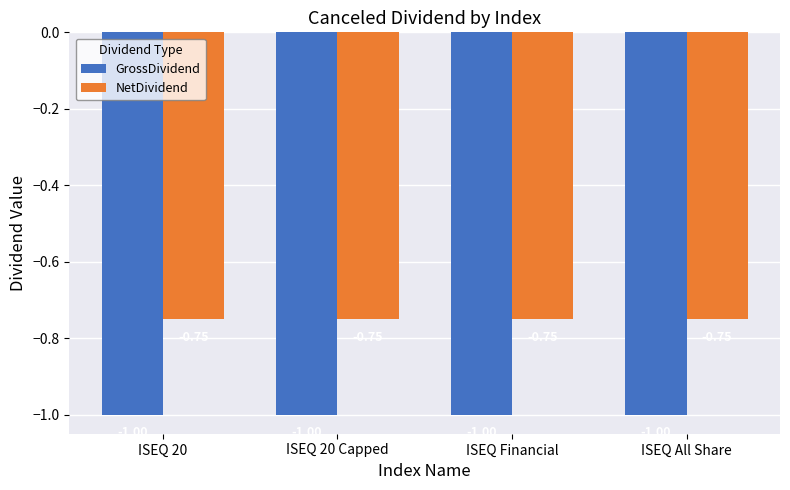

How many data points does each series have?

4